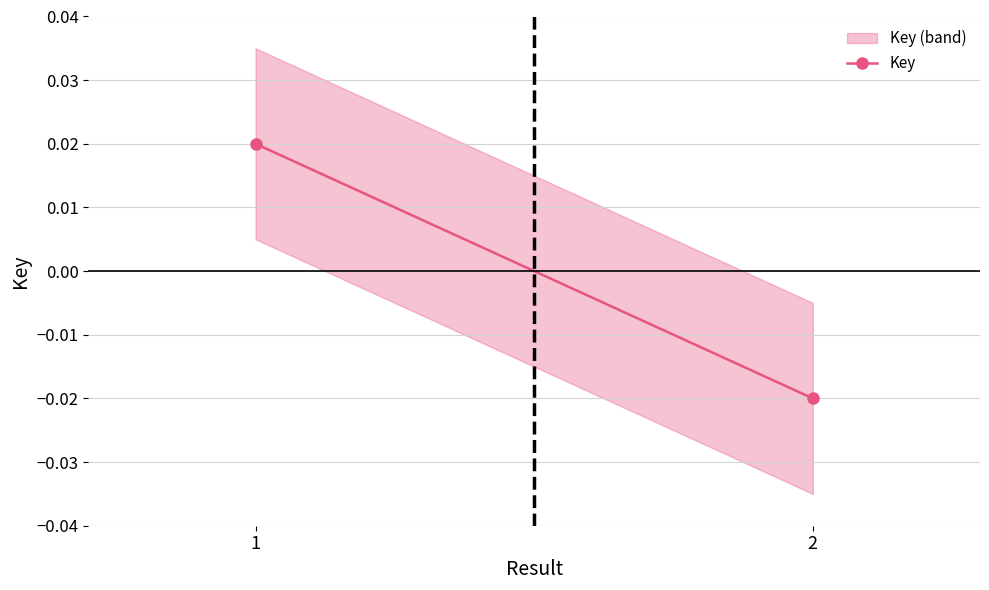

Which label corresponds to the smallest value in the chart?

2